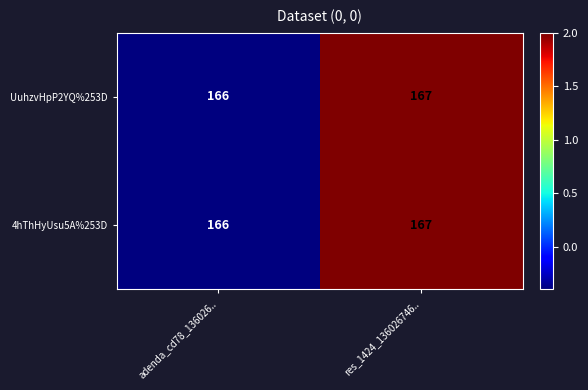

Rank the categories by UuhzvHpP2YQ%253D value from highest to lowest.

res_1424_136026746.., adenda_cd78_136026..